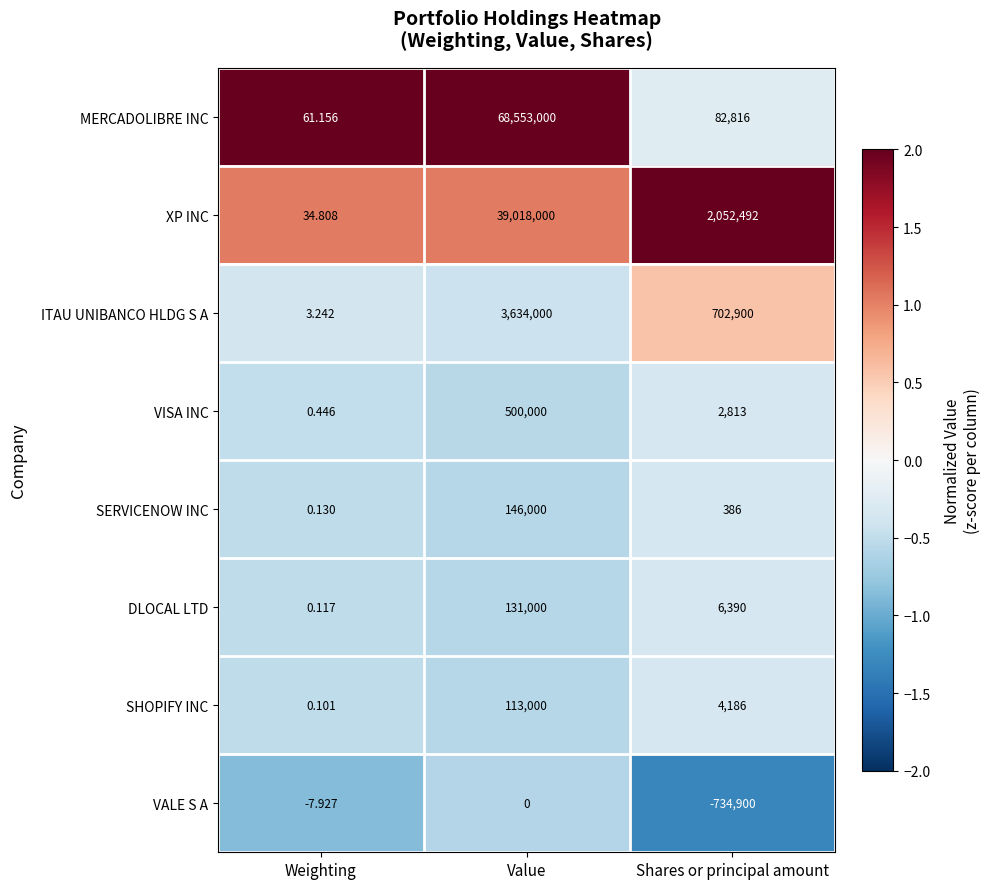

At which category does the chart reach its peak across all series?

Value